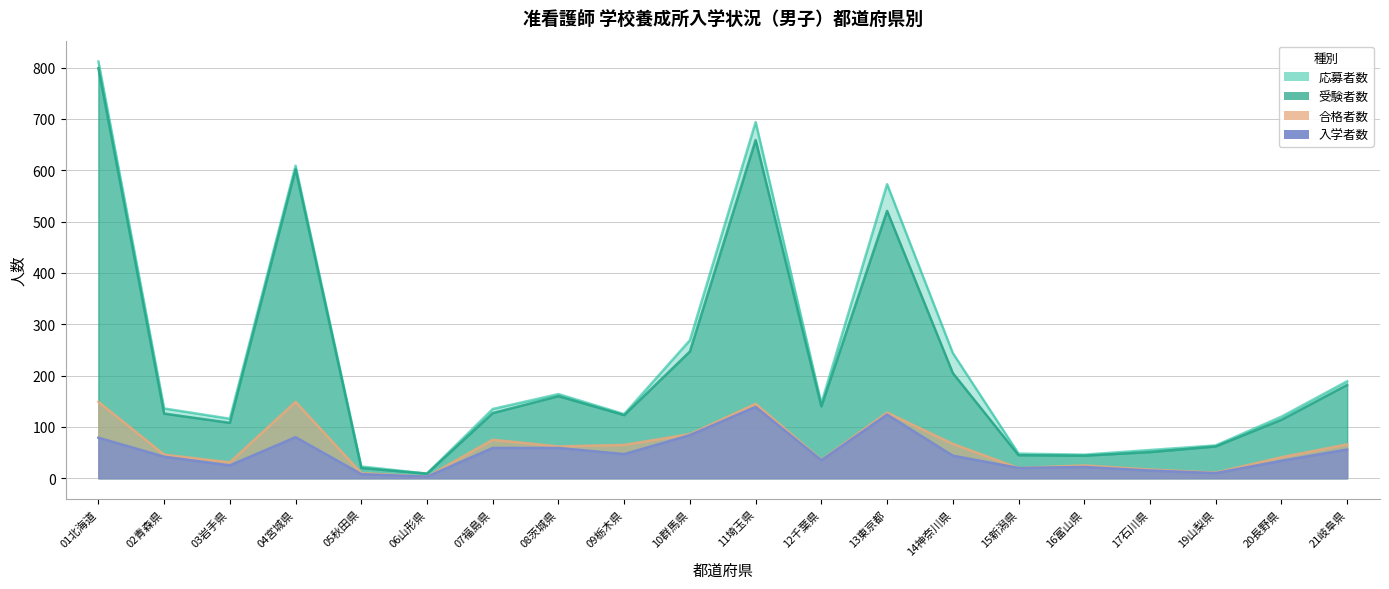

How many values in the 入学者数 series exceed 44?

9